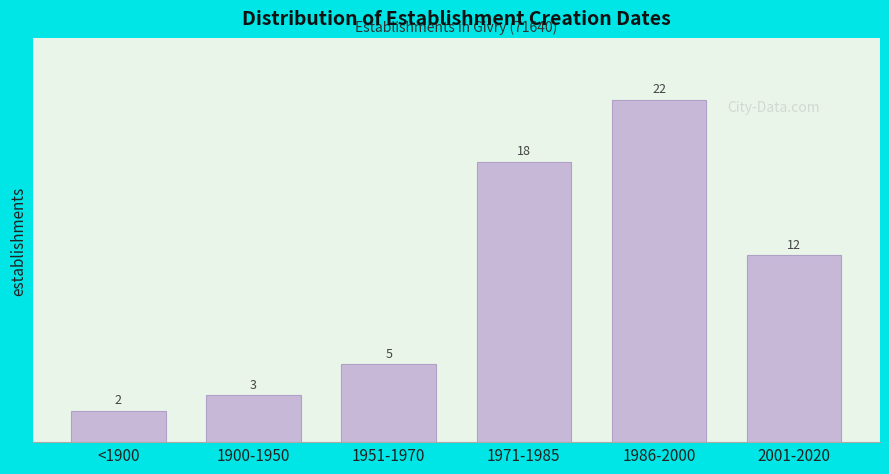

Reading left to right, extract all data points from this chart.

<1900=2	1900-1950=3	1951-1970=5	1971-1985=18	1986-2000=22	2001-2020=12